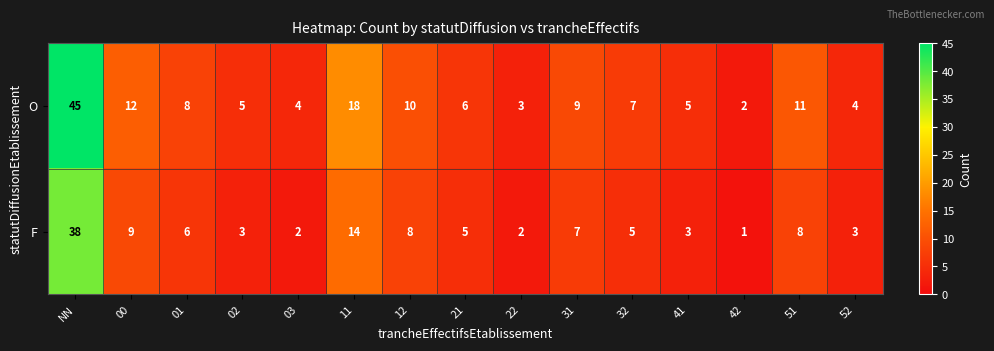

Is it true that O equals 5 at 41?

True